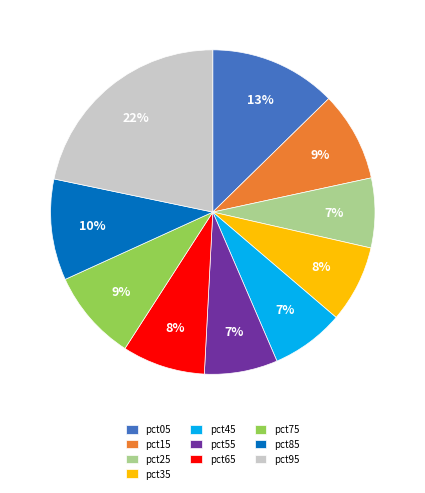

Is it true that pct65 is 15% of the pie?

False